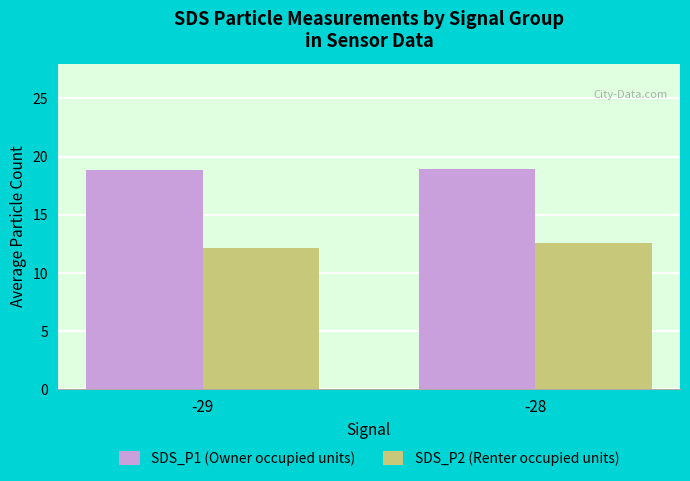

The SDS_P1 (Owner occupied units) series shows 33.5 at -29. True or false?

False